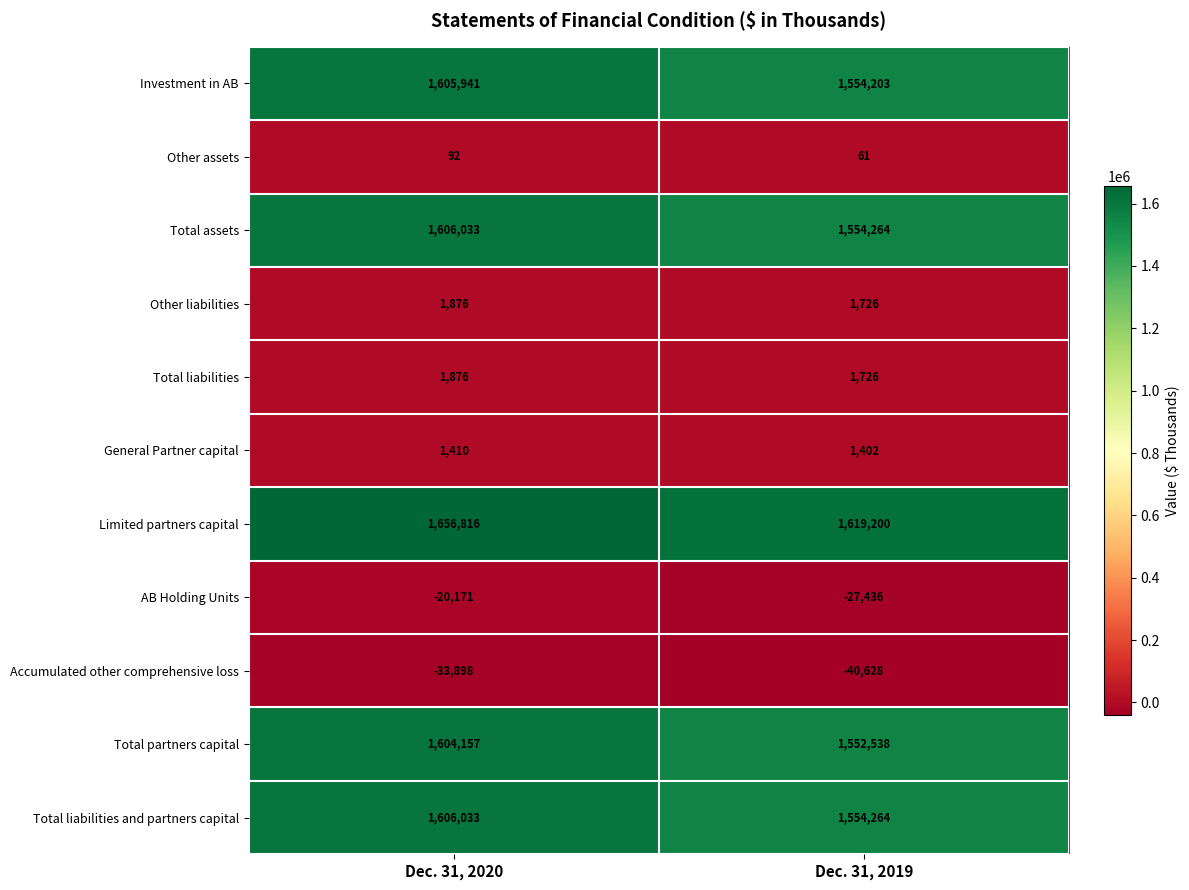

Which category has the highest value in the Other assets series?

Dec. 31, 2020